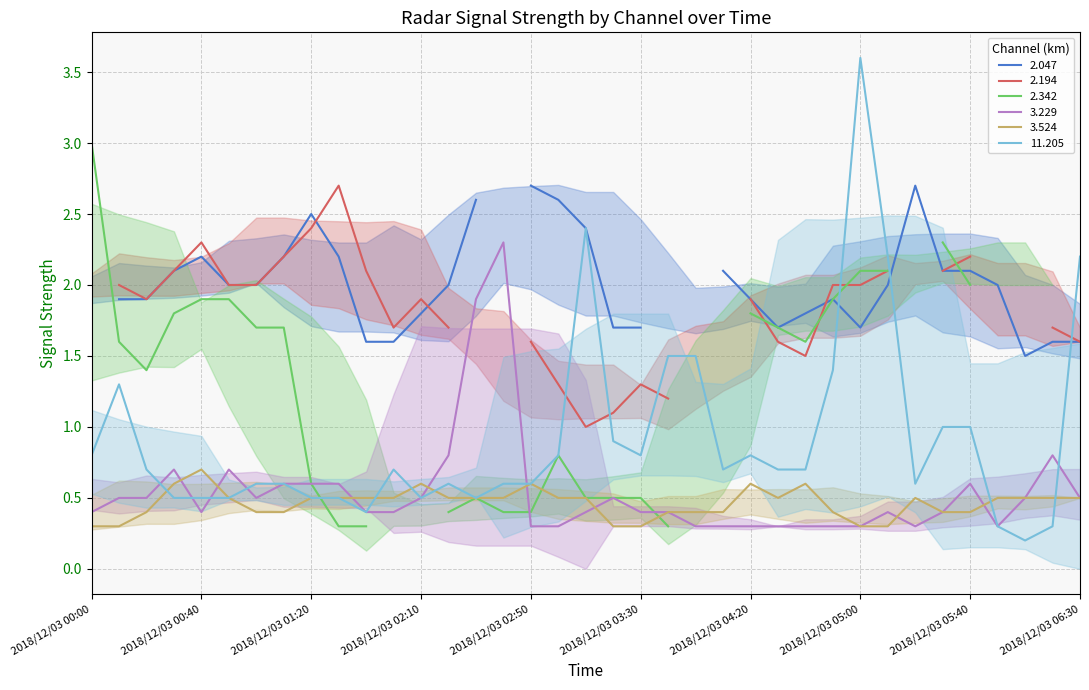

At which label does 3.524 reach its minimum?

2018/12/03 00:00